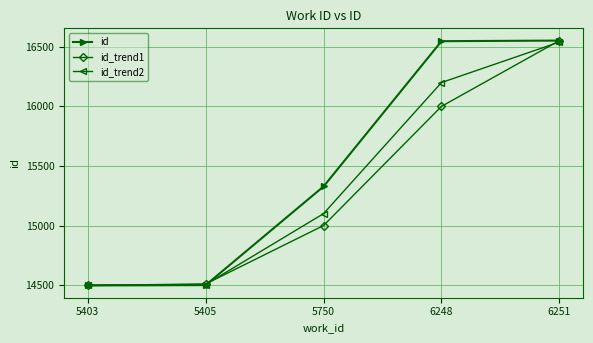

Is the value of id at 6248 greater than the value of id_trend1 at 5750?

Yes